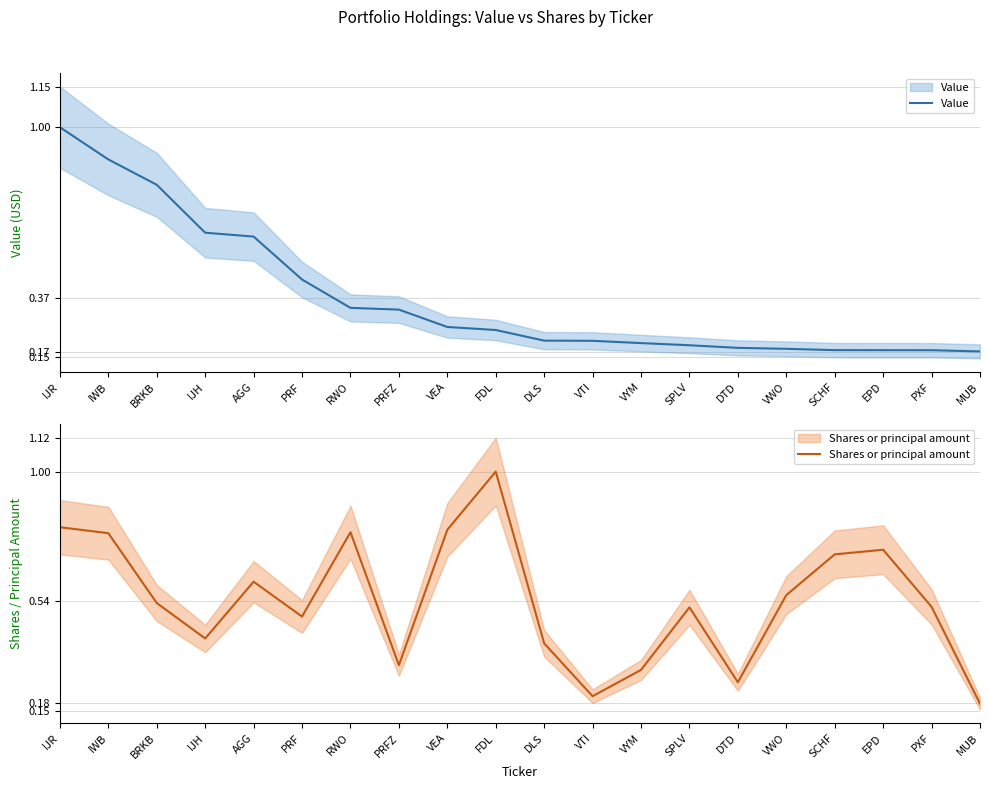

What is the value of the Shares or principal amount point at the 3rd from the left?

0.5